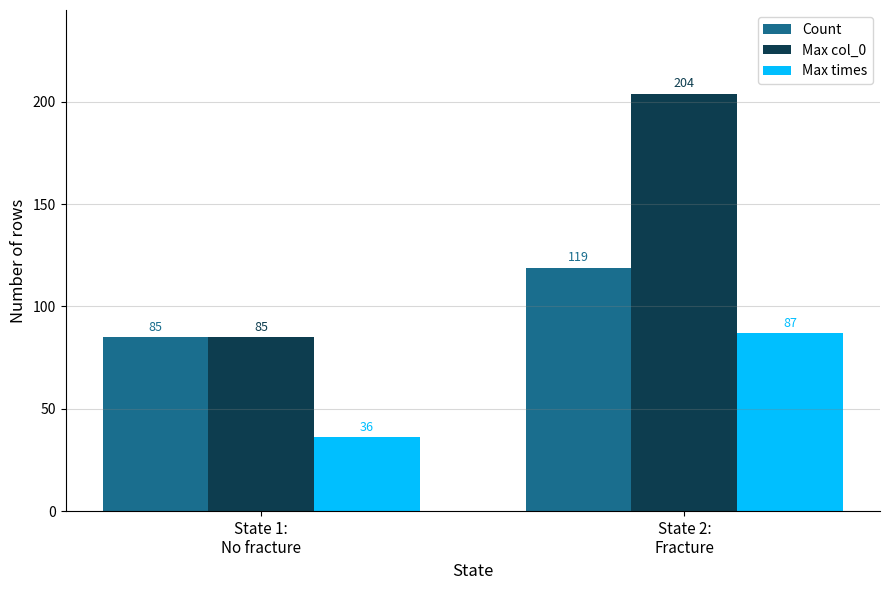

Reading left to right, transcribe all the data shown in this chart.

Count: State 1:
No fracture=85	State 2:
Fracture=119
Max col_0: State 1:
No fracture=85	State 2:
Fracture=204
Max times: State 1:
No fracture=36	State 2:
Fracture=87